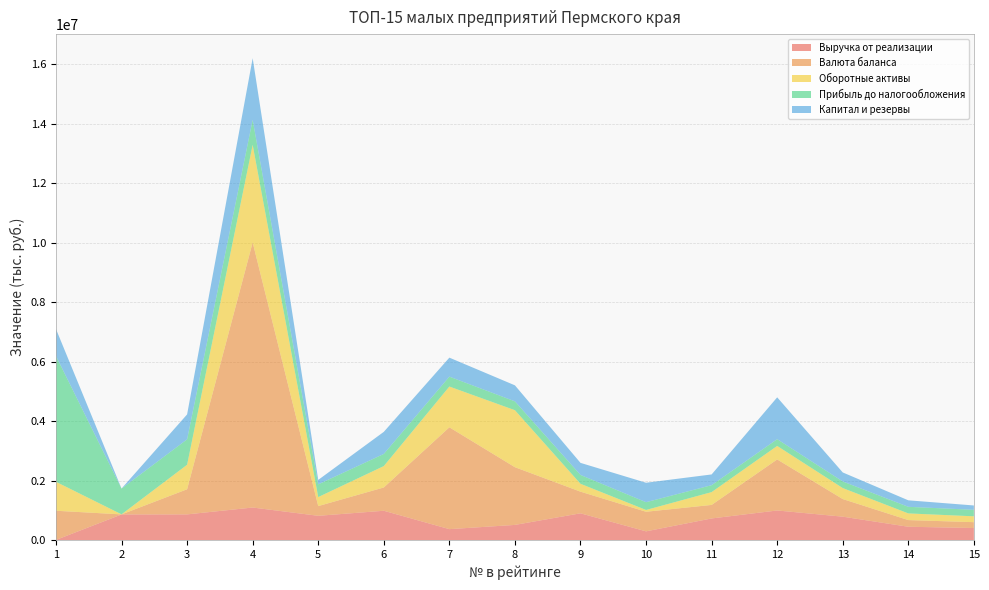

Reading left to right, what are all the values shown in this chart?

Выручка от реализации: 1=9699	2=866324	3=868603	4=1099836	5=821155	6=990946	7=372534	8=515200	9=904839	10=298750	11=732106	12=1000401	13=792188	14=453208	15=410378
Валюта баланса: 1=981326	2=1874	3=844976	4=8913767	5=326822	6=783041	7=3424953	8=1940297	9=728323	10=658568	11=454817	12=1715902	13=592467	14=224270	15=196810
Оборотные активы: 1=973199	2=1874	3=824306	4=3281818	5=303118	6=718983	7=1370893	8=1916489	9=264415	10=60178	11=431143	12=454223	13=369095	14=224270	15=196810
Прибыль до налогообложения: 1=4231060	2=866324	3=855056	4=840522	5=428094	6=408587	7=332604	8=298073	9=297894	10=261266	11=232987	12=227973	13=222417	14=221556	15=218746
Капитал и резервы: 1=906136	2=1014	3=837794	4=2072524	5=148889	6=742768	7=638521	8=538128	9=405750	10=654232	11=360974	12=1406552	13=303065	14=218502	15=145917